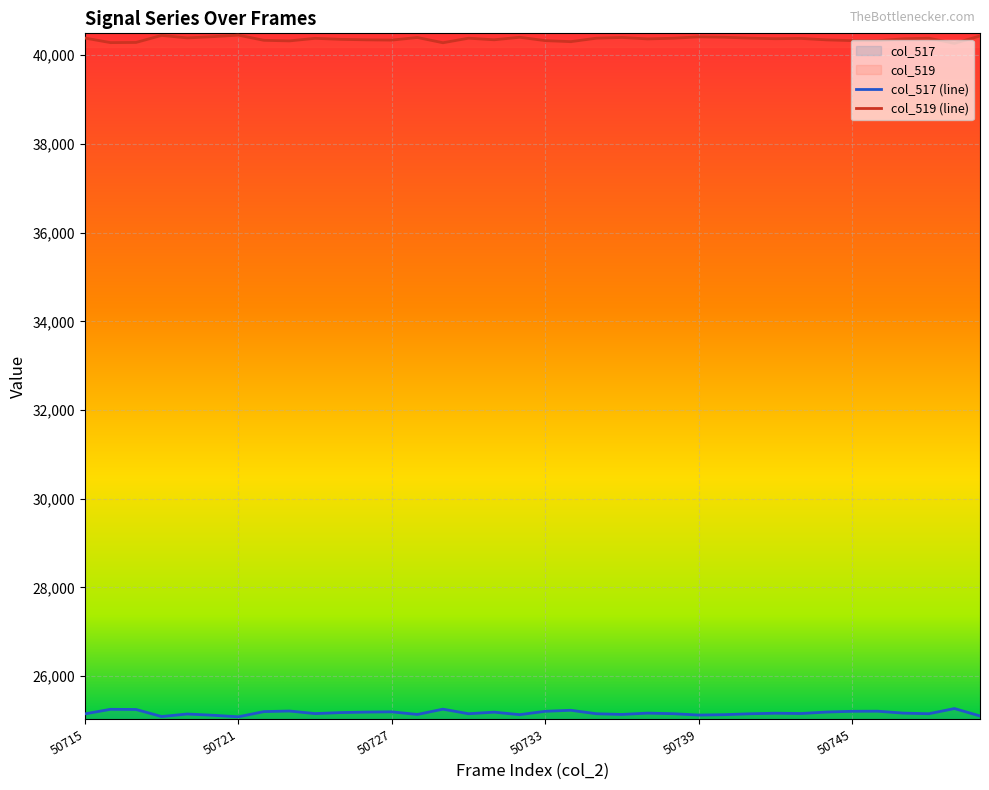

Where is the first local minimum for col_517?

50718